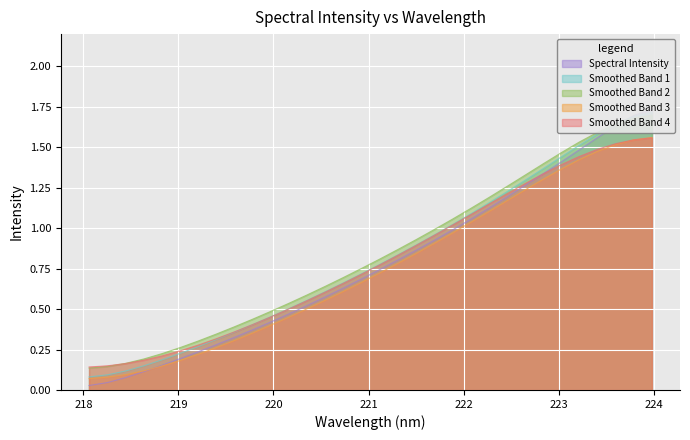

Reading left to right, list all the values displayed in this chart.

218.0596=0.0	218.2508=0.0	218.442=0.1	218.6332=0.1	218.8244=0.2	219.0156=0.2	219.2067=0.2	219.3979=0.3	219.589=0.3	219.7801=0.4	219.9712=0.4	220.1623=0.5	220.3533=0.5	220.5444=0.6	220.7354=0.6	220.9264=0.7	221.1174=0.7	221.3083=0.8	221.4993=0.9	221.6902=0.9	221.8812=1.0	222.0721=1.1	222.263=1.1	222.4538=1.2	222.6447=1.3	222.8355=1.3	223.0264=1.4	223.2172=1.5	223.408=1.6	223.5987=1.6	223.7895=1.7	223.9802=1.7